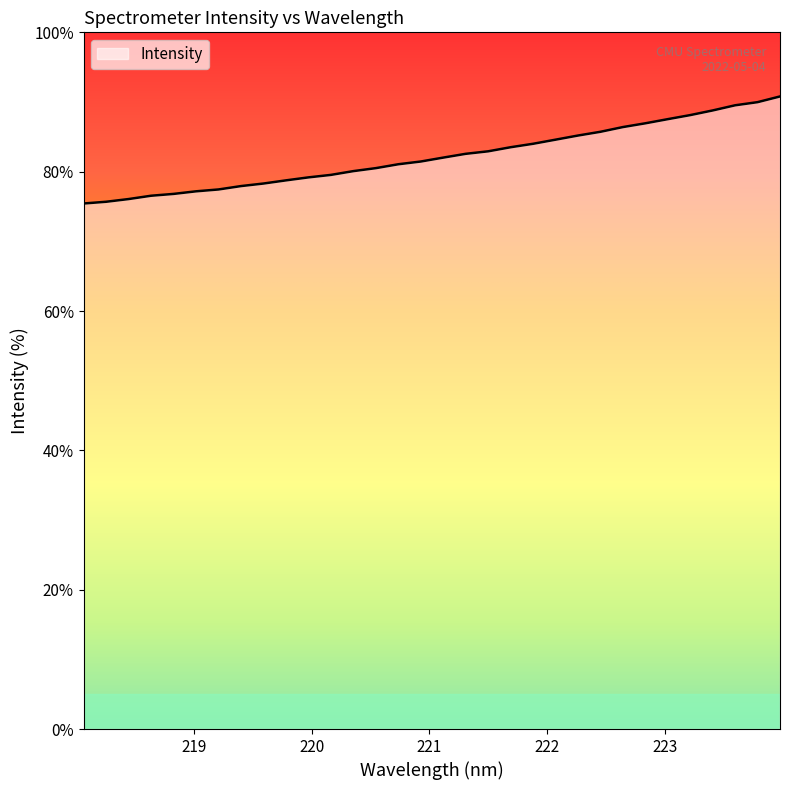

What is the greatest value displayed?

90.8